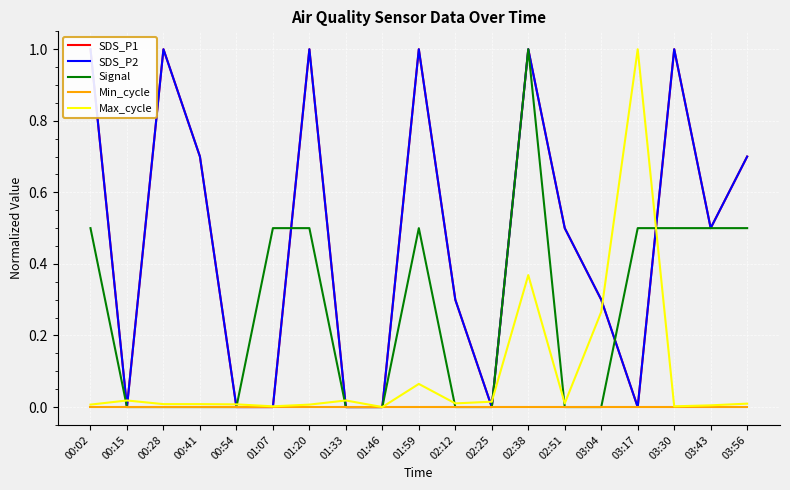

Between 02:38 and 03:43, which is larger?

02:38